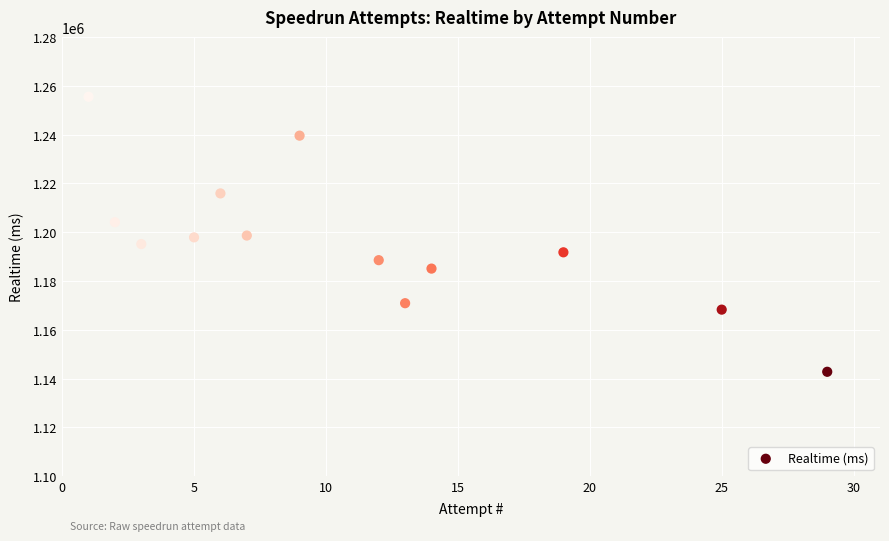

What is the range of Y values (max minus min)?

112692